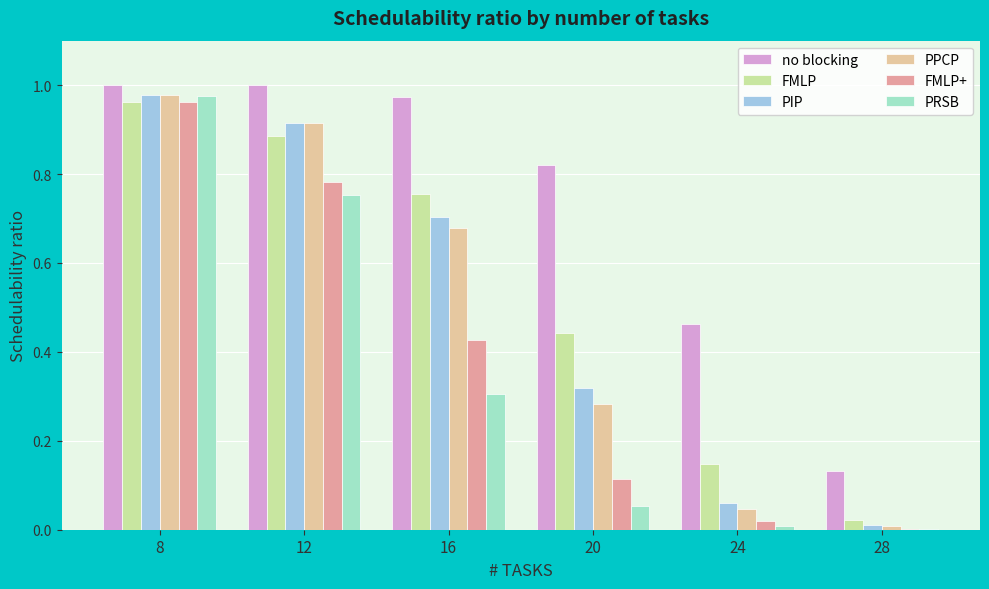

Which series changed the most between 20 and 28?

no blocking